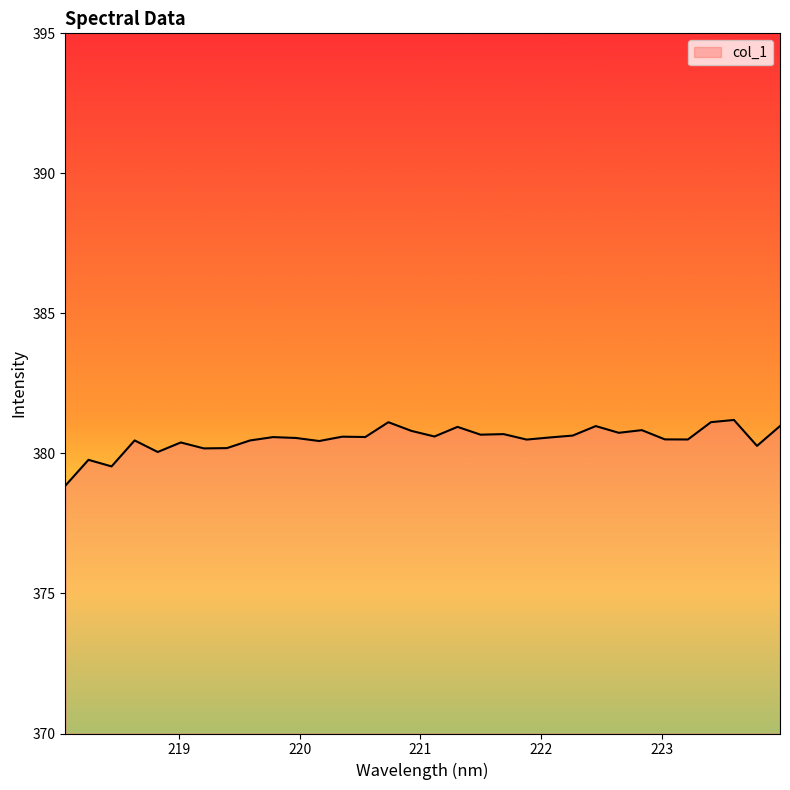

What is the greatest value displayed?

381.2